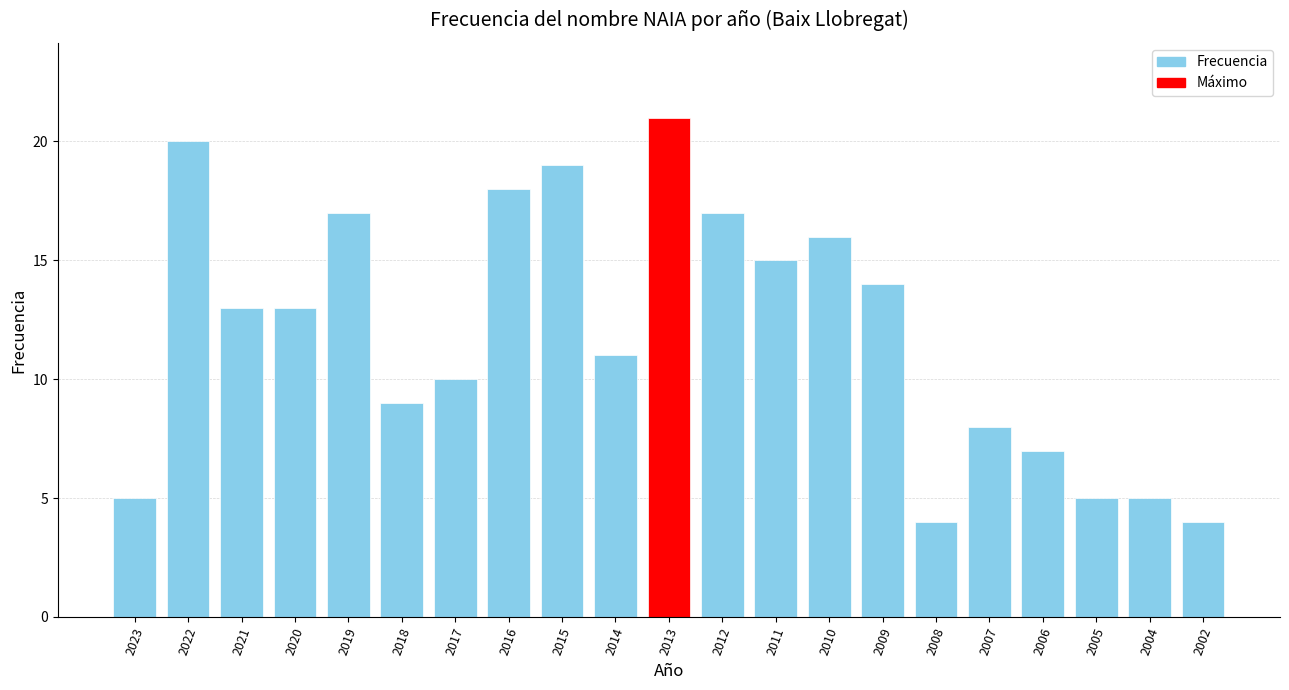

Count the number of data series in this chart.

1